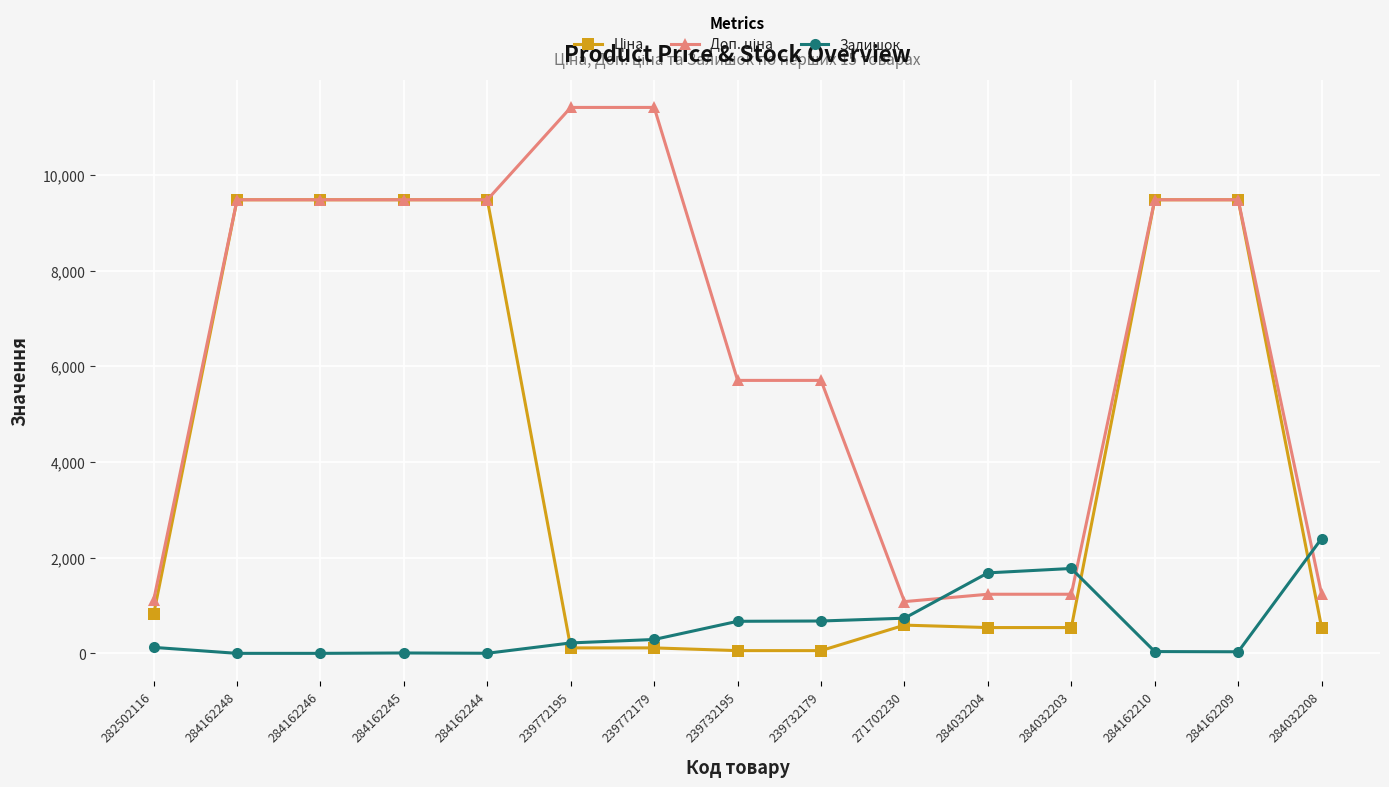

At how many categories does at least one series exceed 9223?

8